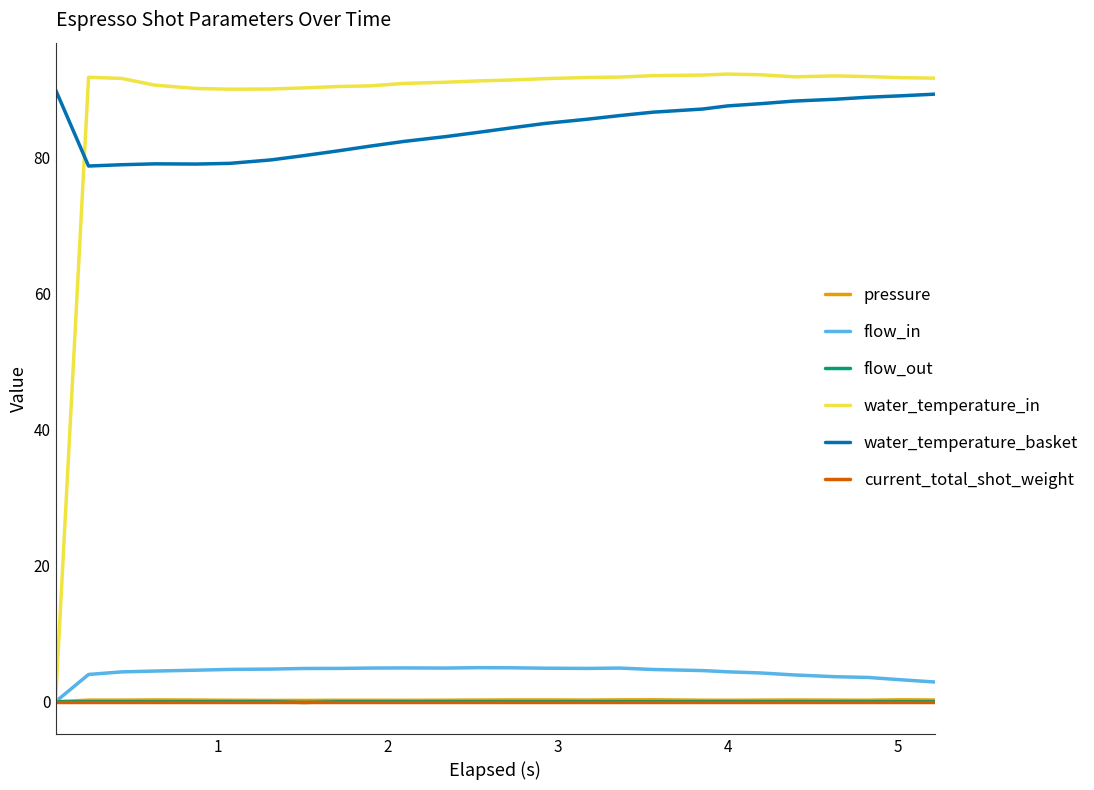

What is the greatest value displayed?

92.3